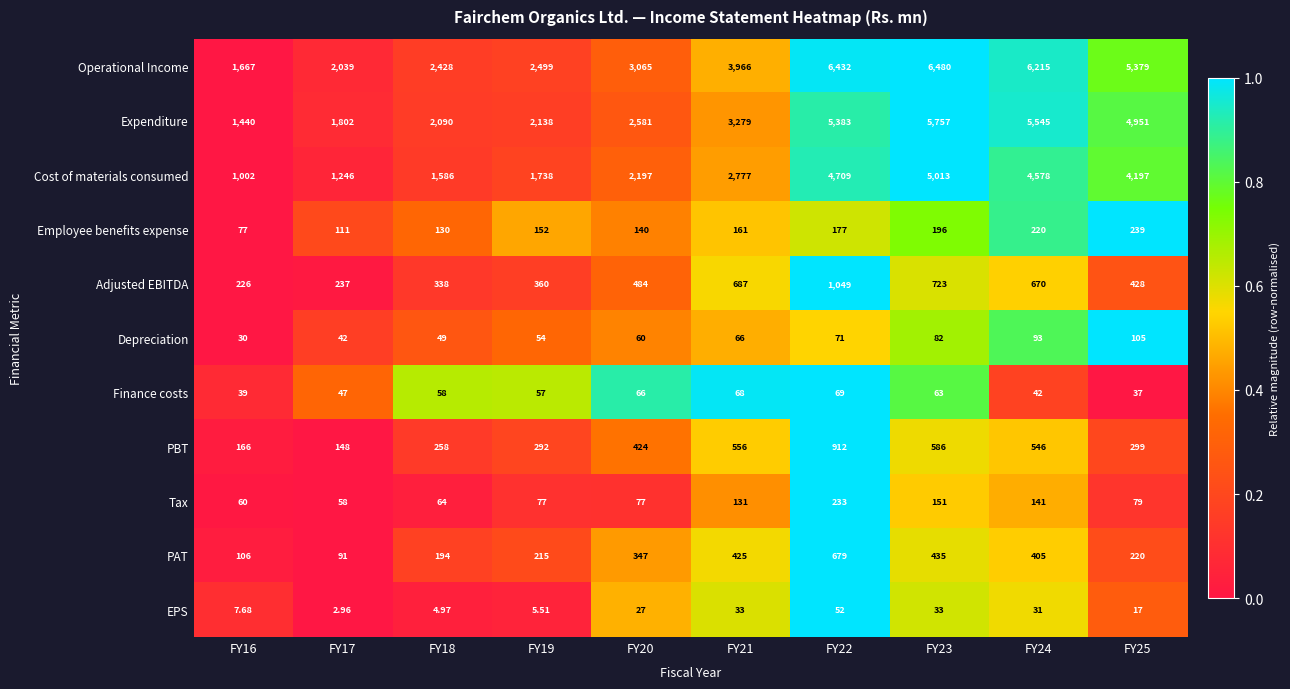

Rank the series at FY20 from highest to lowest value.

Operational Income, Expenditure, Cost of materials consumed, Adjusted EBITDA, PBT, PAT, Employee benefits expense, Tax, Finance costs, Depreciation, EPS